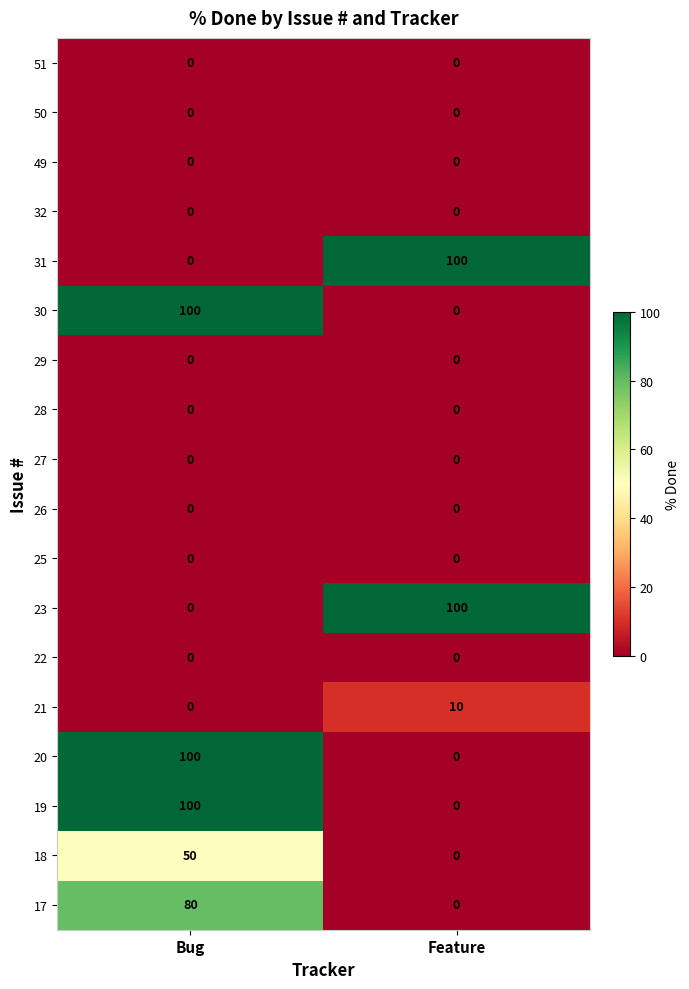

True or false: 18 has a value of 15 at Feature.

False